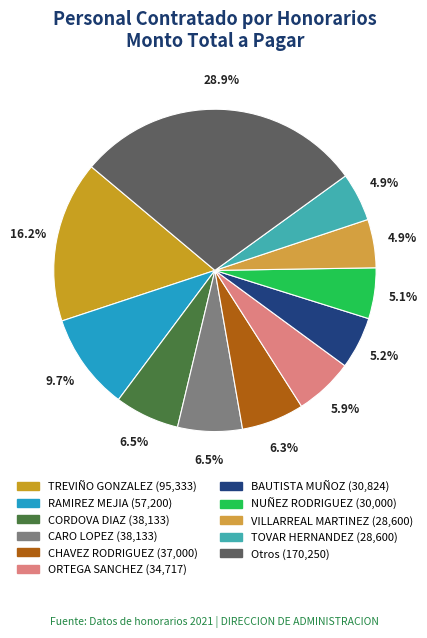

To the nearest percent, what is the difference between the largest and smallest slice percentages?

24%